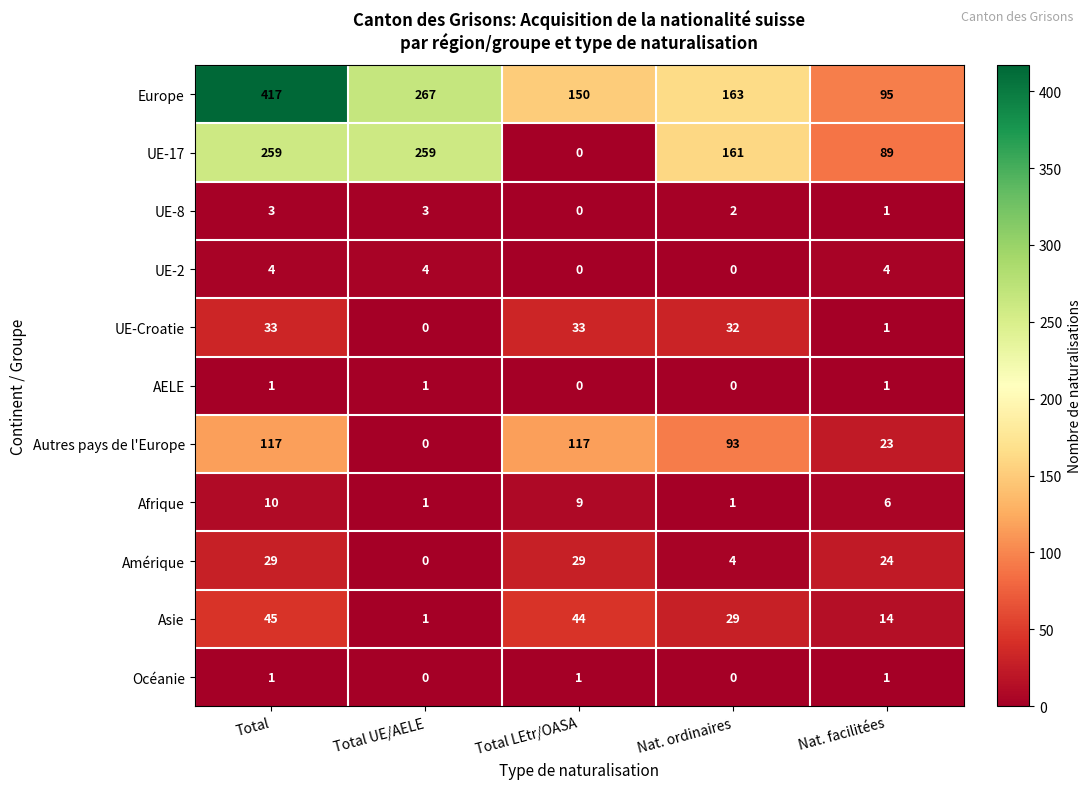

Which series has the largest total across all categories?

Europe